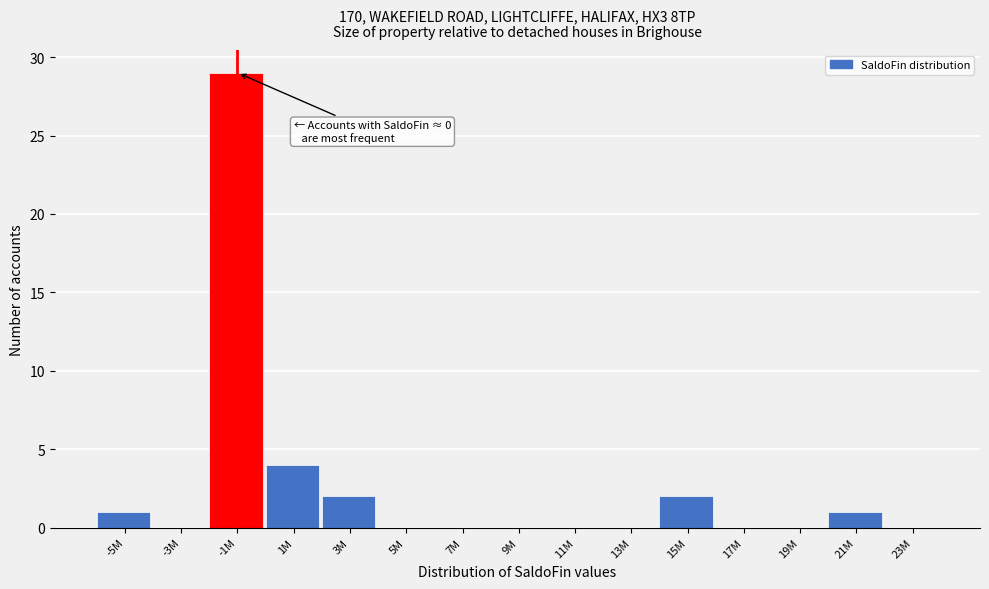

Reading left to right, what are all the values shown in this chart?

-5M=1	-3M=0	-1M=29	1M=4	3M=2	5M=0	7M=0	9M=0	11M=0	13M=0	15M=2	17M=0	19M=0	21M=1	23M=0